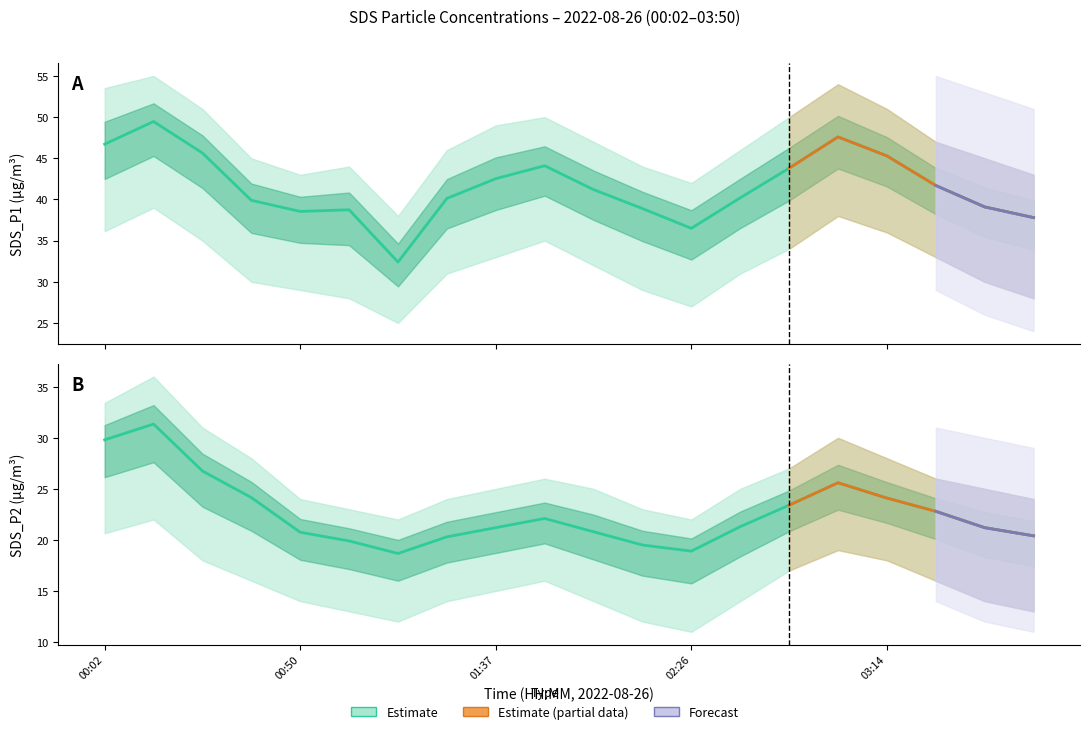

Reading right to left, transcribe all the data shown in this chart.

SDS_P1: 03:50=37.8	03:38=39.1	03:26=41.7	03:14=45.3	03:02=47.6	02:50=43.8	02:38=40.2	02:26=36.5	02:14=38.9	02:02=41.2	01:50=44.1	01:37=42.5	01:27=40.1	01:15=32.4	01:03=38.8	00:50=38.5	00:38=39.9	00:26=45.6	00:14=49.5	00:02=46.7
SDS_P2: 03:50=20.4	03:38=21.2	03:26=22.8	03:14=24.1	03:02=25.6	02:50=23.4	02:38=21.3	02:26=18.9	02:14=19.5	02:02=20.8	01:50=22.1	01:37=21.2	01:27=20.3	01:15=18.7	01:03=19.9	00:50=20.8	00:38=24.1	00:26=26.8	00:14=31.4	00:02=29.8
SDS_P1_upper: 03:50=43.0	03:38=45.0	03:26=47.0	03:14=51.0	03:02=54.0	02:50=50.0	02:38=46.0	02:26=42.0	02:14=44.0	02:02=47.0	01:50=50.0	01:37=49.0	01:27=46.0	01:15=38.0	01:03=44.0	00:50=43.0	00:38=45.0	00:26=51.0	00:14=55.0	00:02=53.5
SDS_P1_lower: 03:50=28.0	03:38=30.0	03:26=33.0	03:14=36.0	03:02=38.0	02:50=34.0	02:38=31.0	02:26=27.0	02:14=29.0	02:02=32.0	01:50=35.0	01:37=33.0	01:27=31.0	01:15=25.0	01:03=28.0	00:50=29.0	00:38=30.0	00:26=35.0	00:14=39.0	00:02=36.1
SDS_P2_upper: 03:50=24.0	03:38=25.0	03:26=26.0	03:14=28.0	03:02=30.0	02:50=27.0	02:38=25.0	02:26=22.0	02:14=23.0	02:02=25.0	01:50=26.0	01:37=25.0	01:27=24.0	01:15=22.0	01:03=23.0	00:50=24.0	00:38=28.0	00:26=31.0	00:14=36.0	00:02=33.4
SDS_P2_lower: 03:50=13.0	03:38=14.0	03:26=16.0	03:14=18.0	03:02=19.0	02:50=17.0	02:38=14.0	02:26=11.0	02:14=12.0	02:02=14.0	01:50=16.0	01:37=15.0	01:27=14.0	01:15=12.0	01:03=13.0	00:50=14.0	00:38=16.0	00:26=18.0	00:14=22.0	00:02=20.6